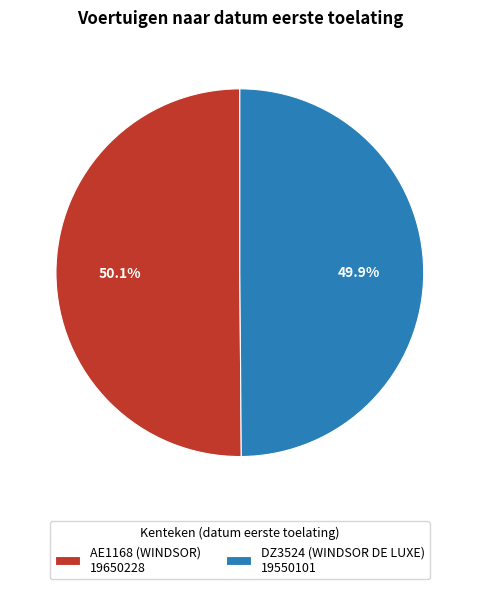

How many segments does this pie chart have?

2